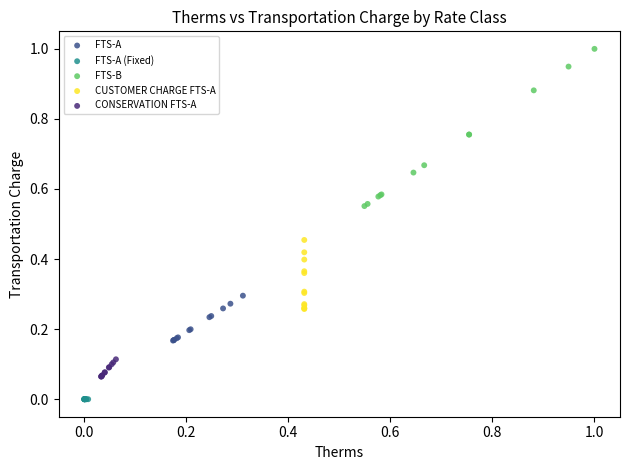

Which series contains the lowest Y value?

FTS-A (Fixed)